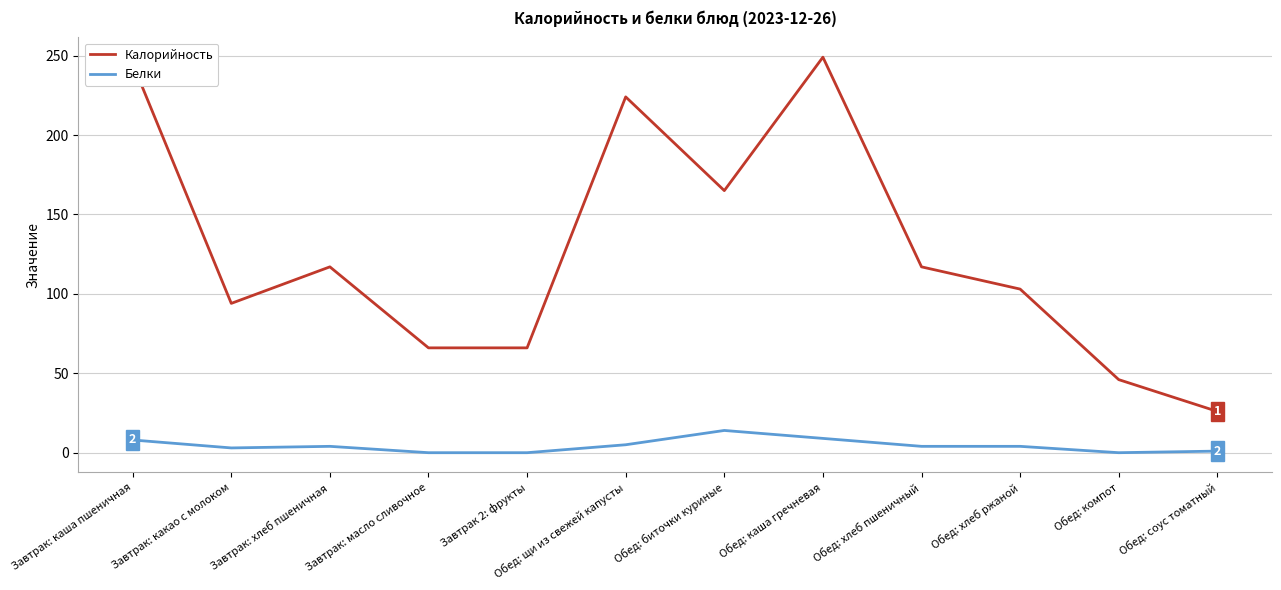

The value of Калорийность at Завтрак: каша пшеничная is 426. True or false?

False